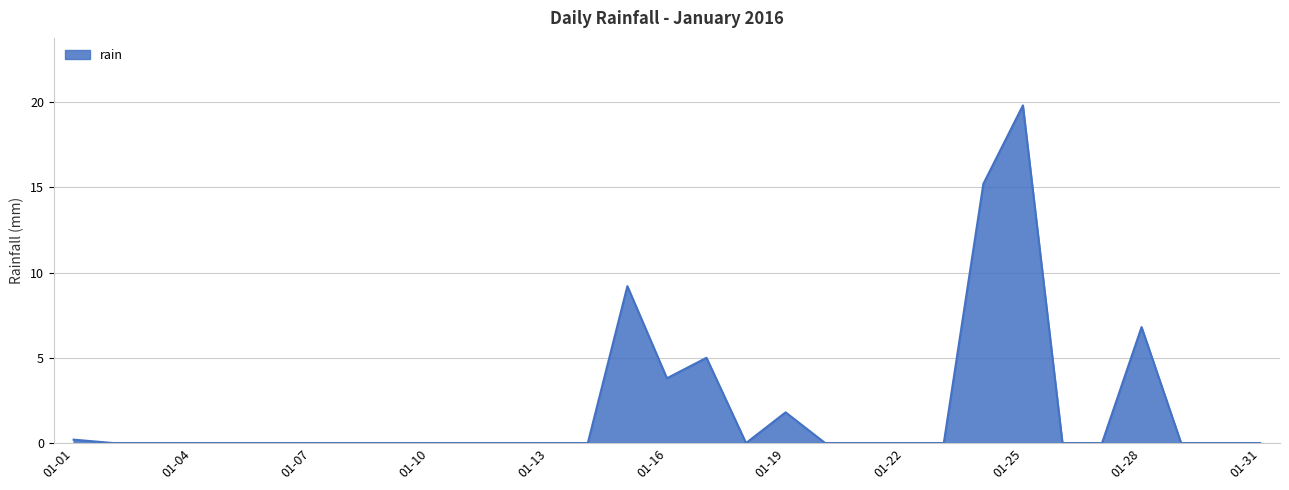

What is the difference between the maximum and minimum values?

19.8